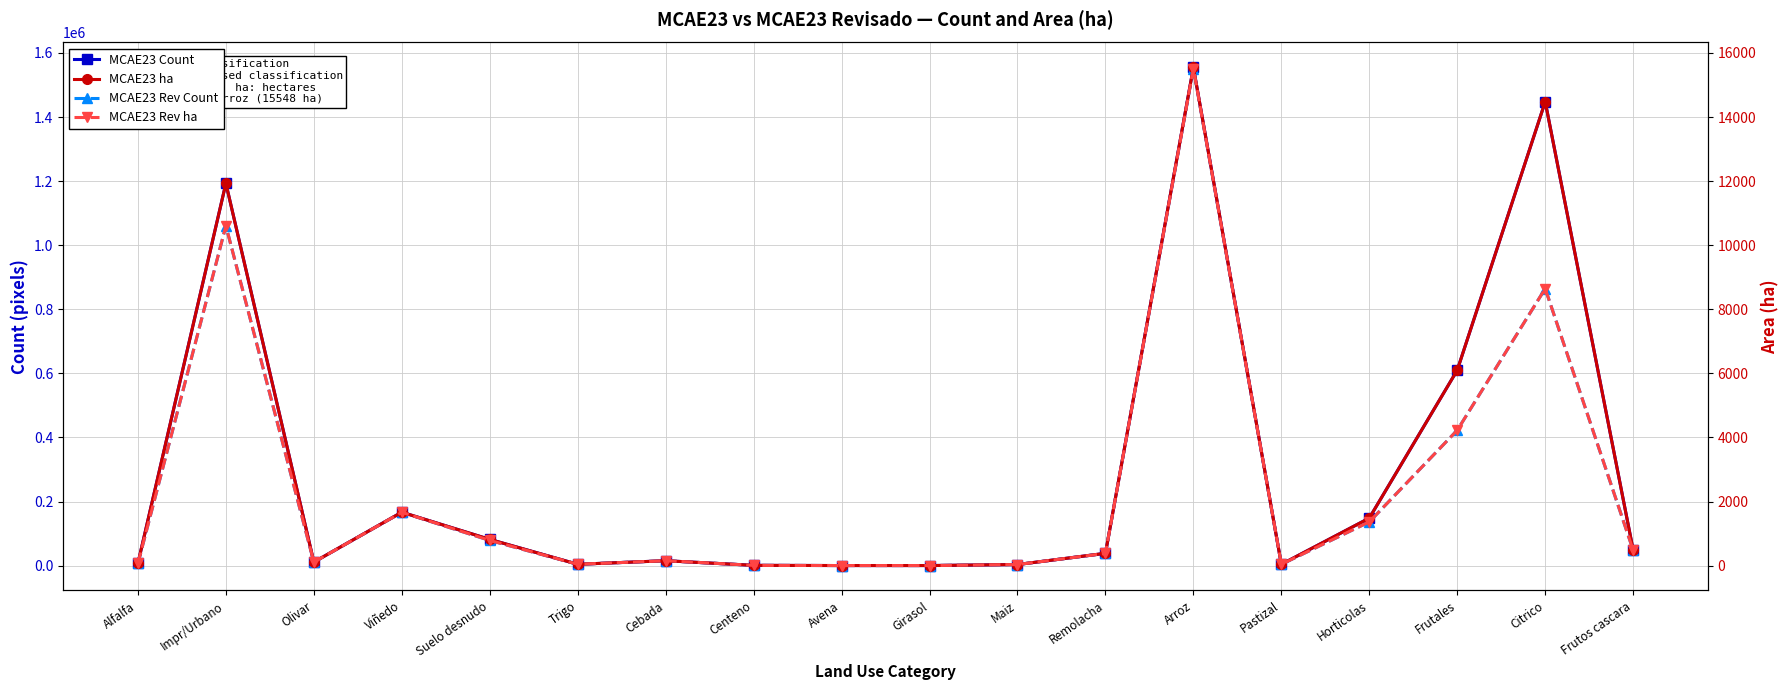

How many values in the MCAE23 ha series are below 383?

9